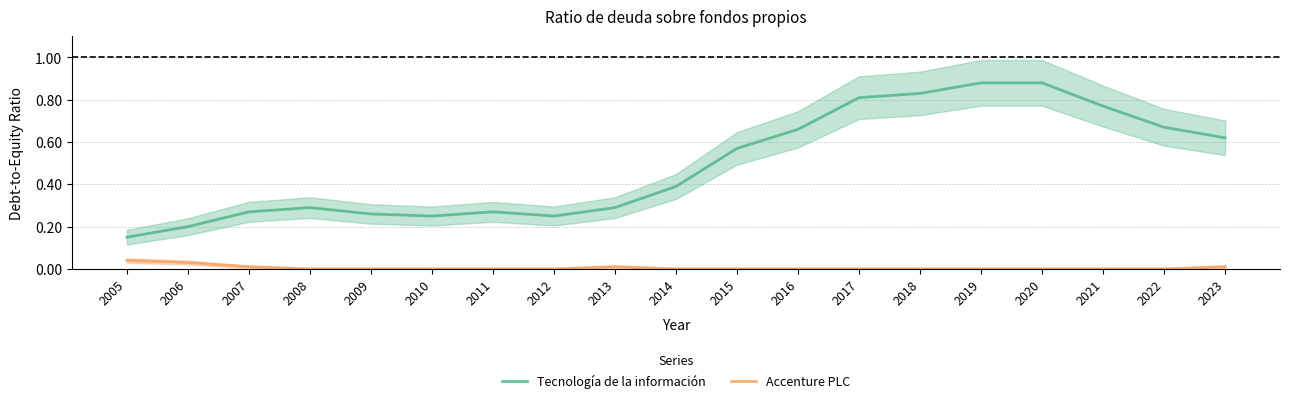

The value of Accenture PLC at 2005 is 0.1. True or false?

False